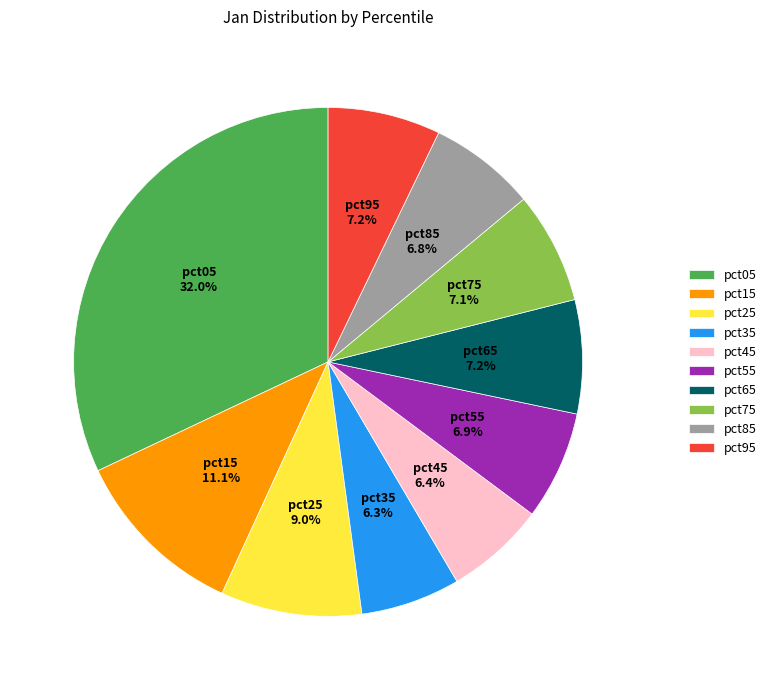

The pct45 slice represents 1% of the pie. True or false?

False